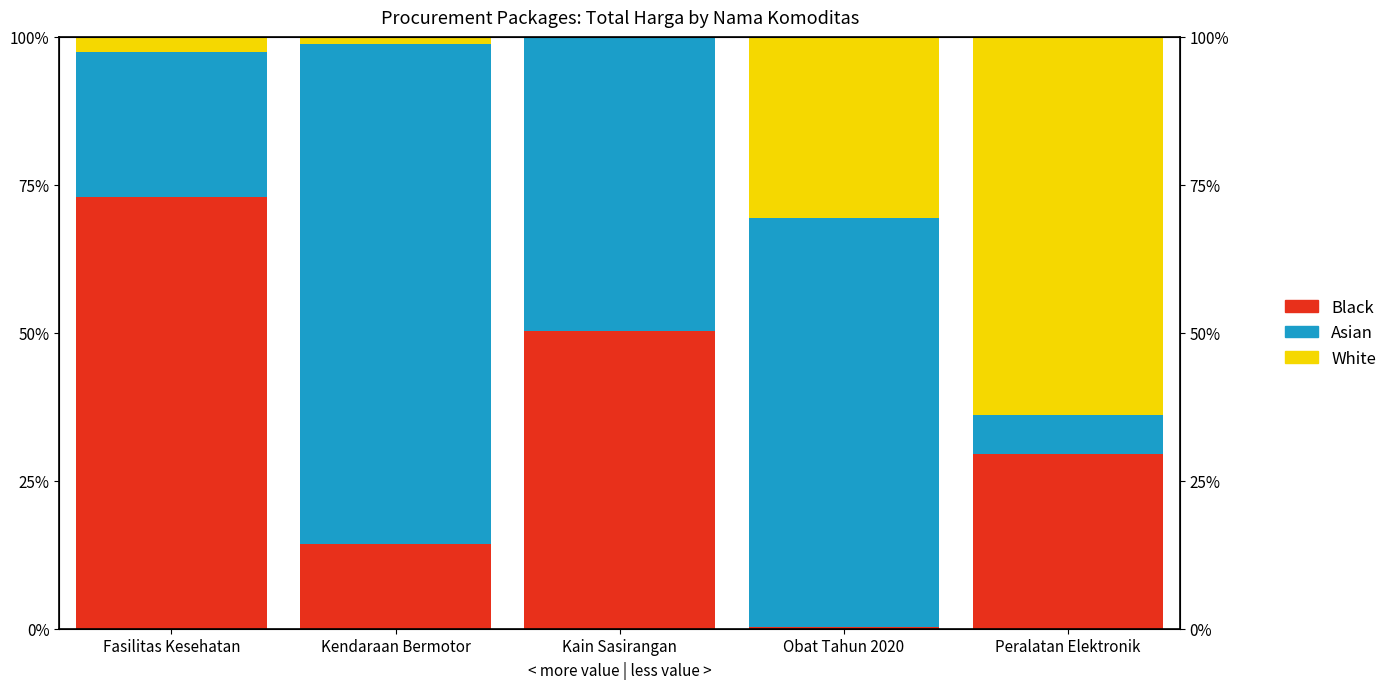

What position from the right is Fasilitas Kesehatan?

5